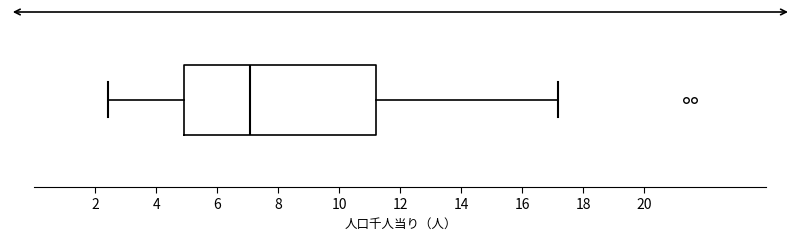

Read this box plot against the x-axis: the position of the median line, the range covered by the box, and the ends of both whiskers. The values are not printed on the chart, so give them approximately, as read against the axis.

median 7.0, box 5.0 to 11.2, whiskers 2.4 to 17.2